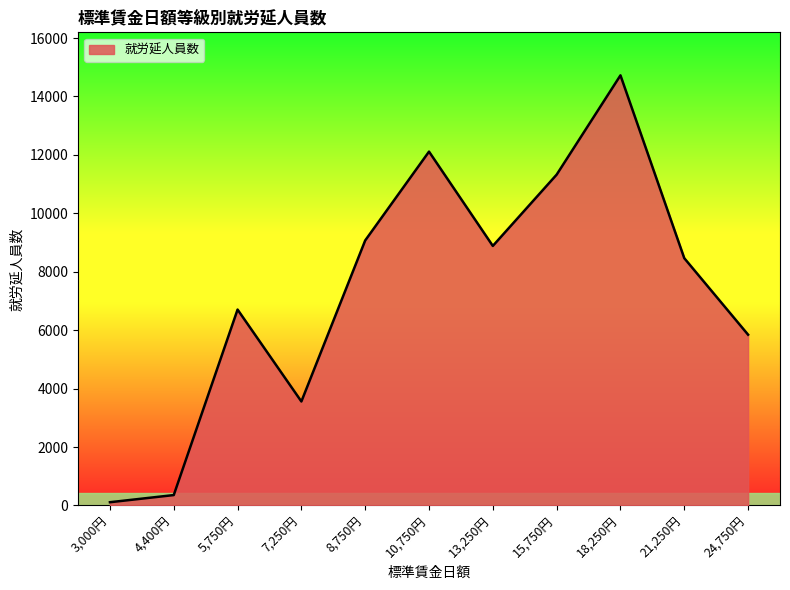

What is the difference between the maximum and minimum values?

14613